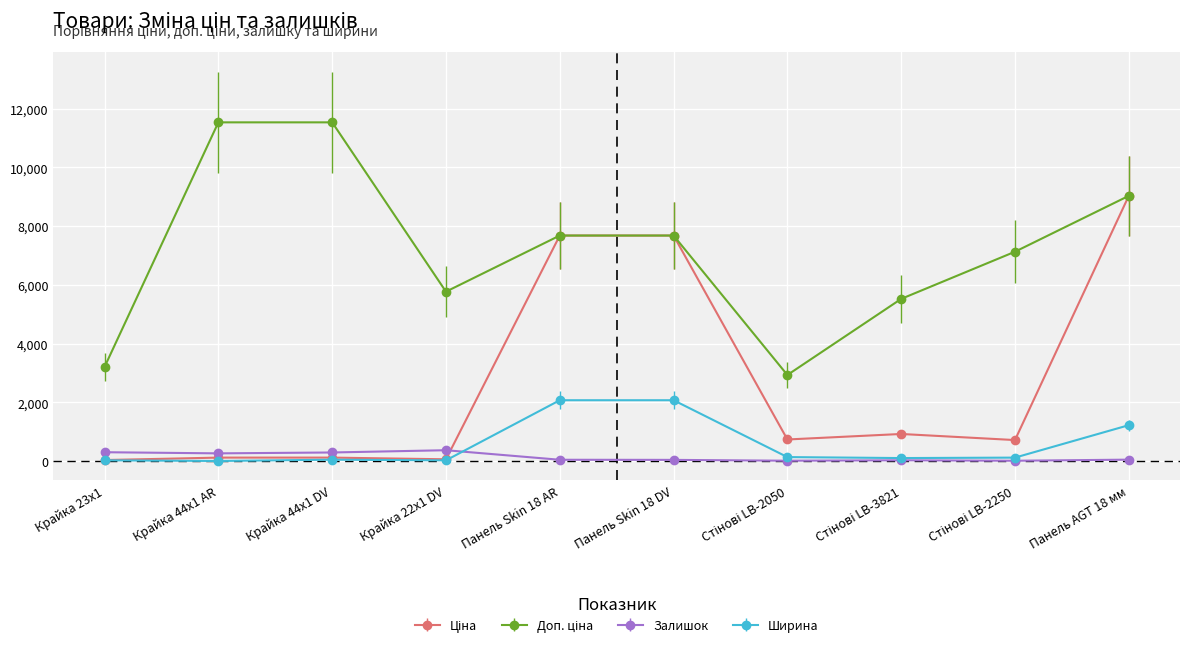

What is the label of the 1st point from the left?

Крайка 23x1